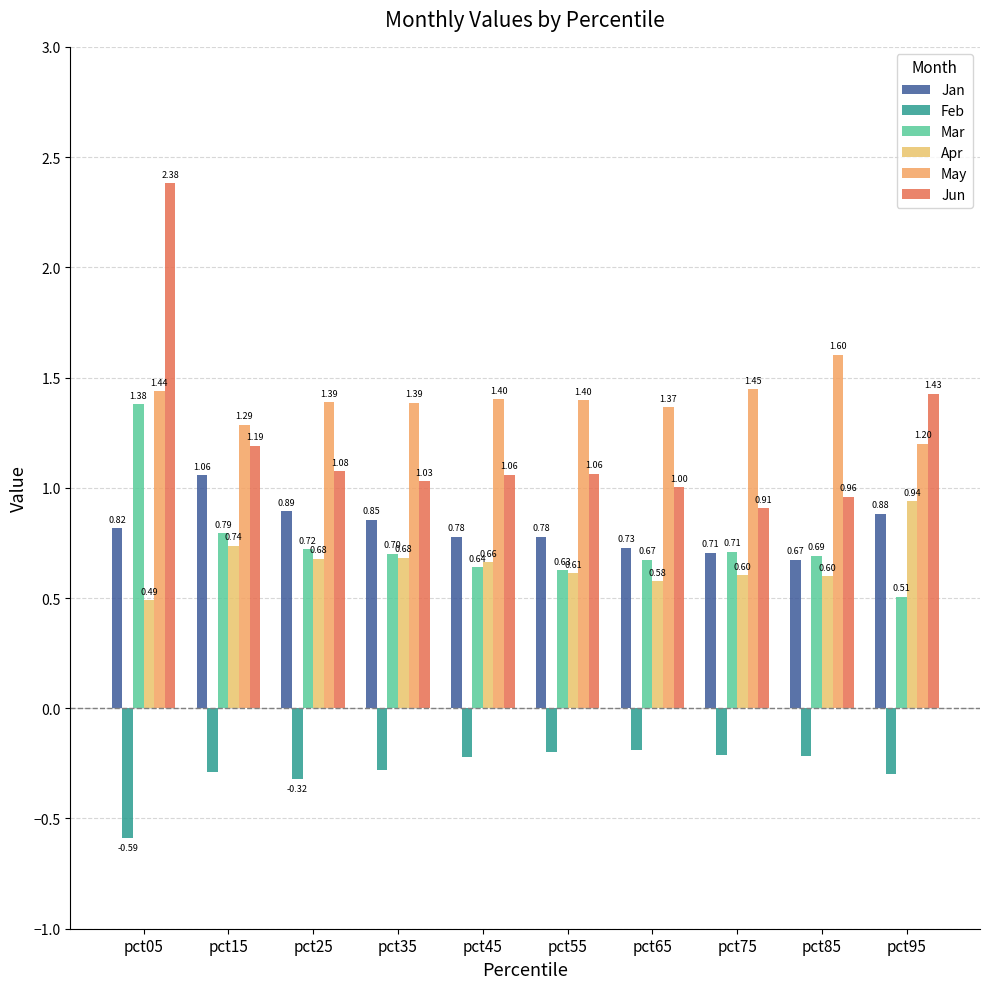

Is the value of Apr at pct05 greater than the value of Feb at pct75?

Yes